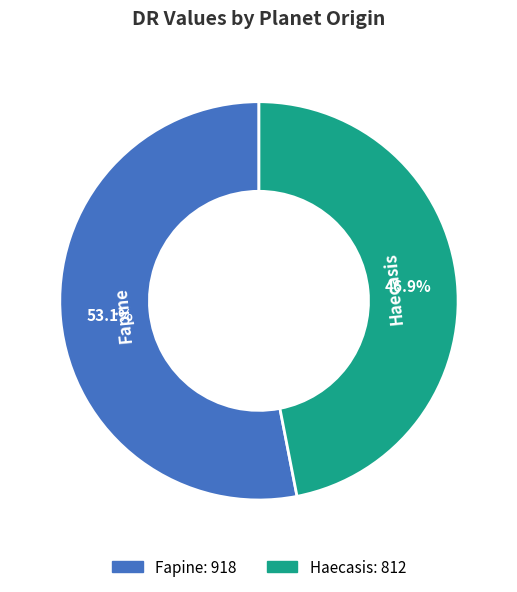

Count the number of slices in the pie.

2